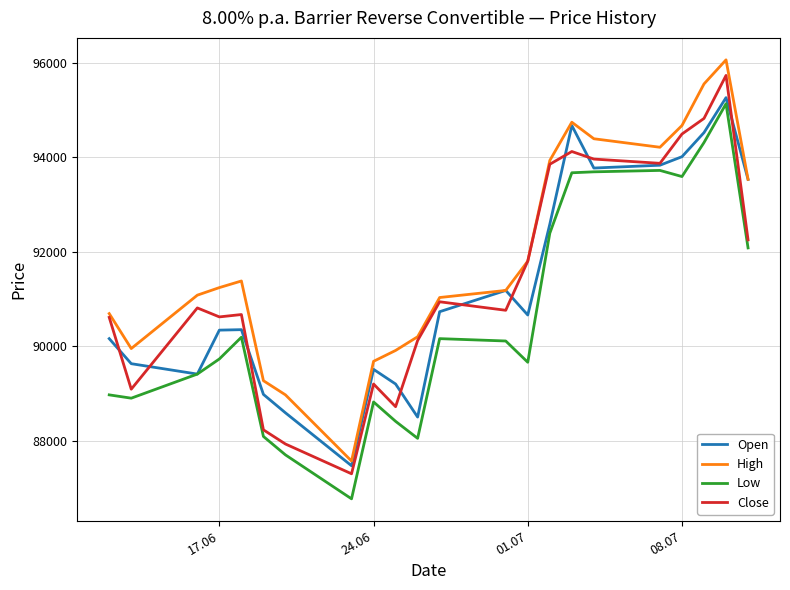

Does the chart have visible grid lines?

Yes